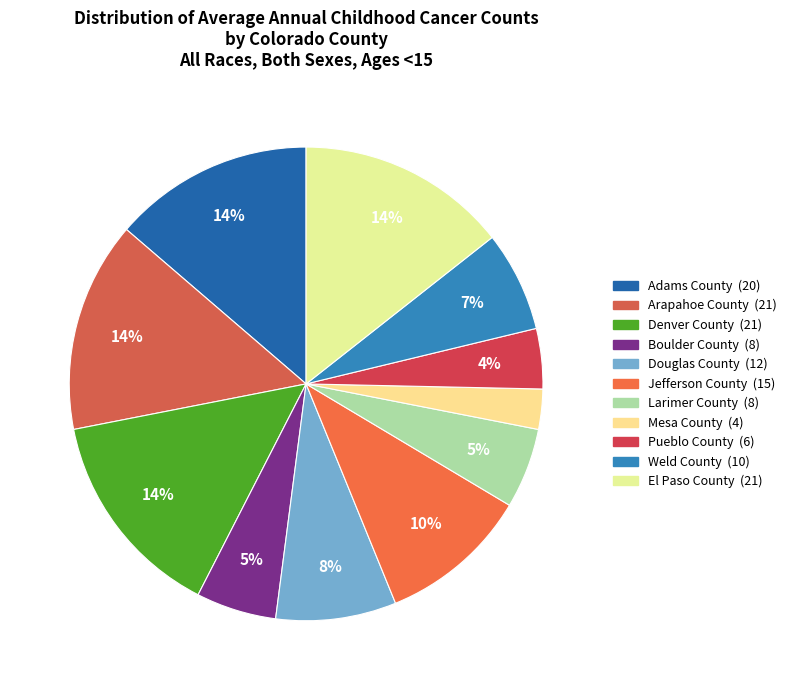

To the nearest percent, what is the average slice percentage?

9%